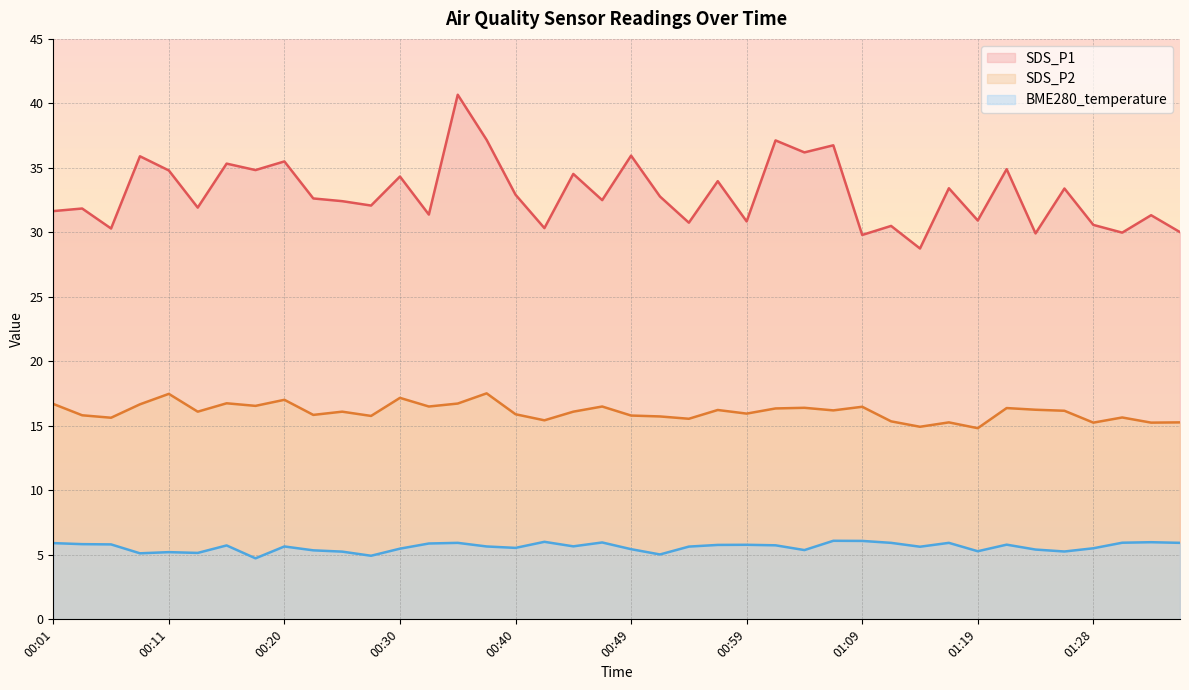

Reading right to left, list all the values displayed in this chart.

SDS_P1: 01:36=30.0	01:33=31.3	01:31=30.0	01:28=30.6	01:26=33.4	01:23=29.9	01:21=34.9	01:19=30.9	01:16=33.4	01:14=28.8	01:11=30.5	01:09=29.8	01:06=36.8	01:04=36.2	01:01=37.1	00:59=30.9	00:57=34.0	00:54=30.8	00:52=32.8	00:49=36.0	00:47=32.5	00:44=34.5	00:42=30.3	00:40=32.9	00:37=37.2	00:35=40.7	00:32=31.4	00:30=34.3	00:28=32.1	00:25=32.4	00:23=32.6	00:20=35.5	00:18=34.8	00:15=35.3	00:13=31.9	00:11=34.8	00:08=35.9	00:06=30.3	00:03=31.9	00:01=31.6
SDS_P2: 01:36=15.3	01:33=15.2	01:31=15.7	01:28=15.2	01:26=16.2	01:23=16.2	01:21=16.4	01:19=14.8	01:16=15.3	01:14=14.9	01:11=15.3	01:09=16.5	01:06=16.2	01:04=16.4	01:01=16.4	00:59=15.9	00:57=16.2	00:54=15.6	00:52=15.7	00:49=15.8	00:47=16.5	00:44=16.1	00:42=15.4	00:40=15.9	00:37=17.5	00:35=16.7	00:32=16.5	00:30=17.2	00:28=15.8	00:25=16.1	00:23=15.8	00:20=17.0	00:18=16.6	00:15=16.8	00:13=16.1	00:11=17.5	00:08=16.7	00:06=15.6	00:03=15.8	00:01=16.7
BME280_temperature: 01:36=5.9	01:33=6.0	01:31=5.9	01:28=5.5	01:26=5.3	01:23=5.4	01:21=5.8	01:19=5.3	01:16=5.9	01:14=5.6	01:11=5.9	01:09=6.1	01:06=6.1	01:04=5.4	01:01=5.7	00:59=5.8	00:57=5.8	00:54=5.6	00:52=5.0	00:49=5.4	00:47=6.0	00:44=5.7	00:42=6.0	00:40=5.5	00:37=5.7	00:35=5.9	00:32=5.9	00:30=5.5	00:28=4.9	00:25=5.2	00:23=5.3	00:20=5.7	00:18=4.7	00:15=5.7	00:13=5.2	00:11=5.2	00:08=5.1	00:06=5.8	00:03=5.8	00:01=5.9